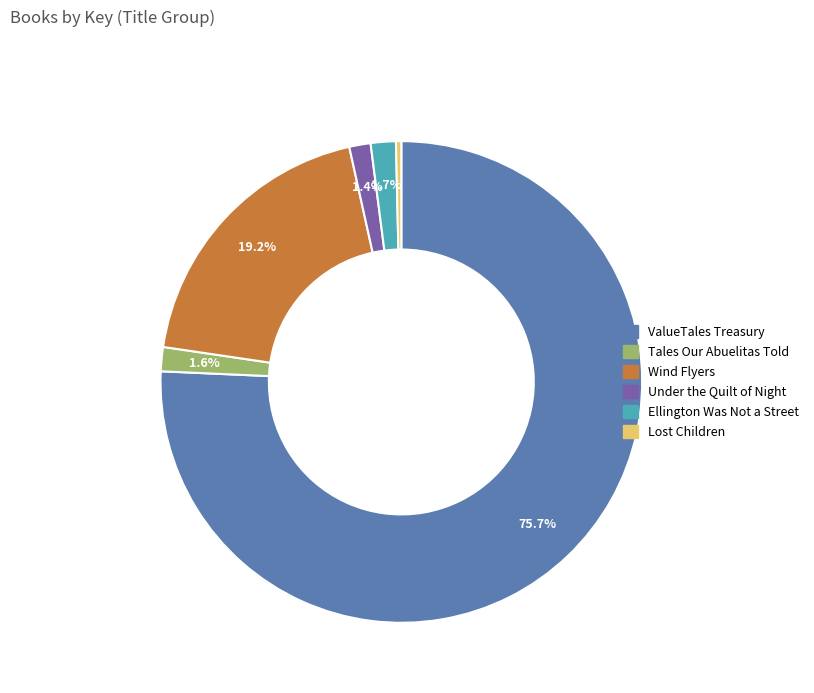

Combined, do Ellington Was Not a Street and Lost Children account for over 50%?

No